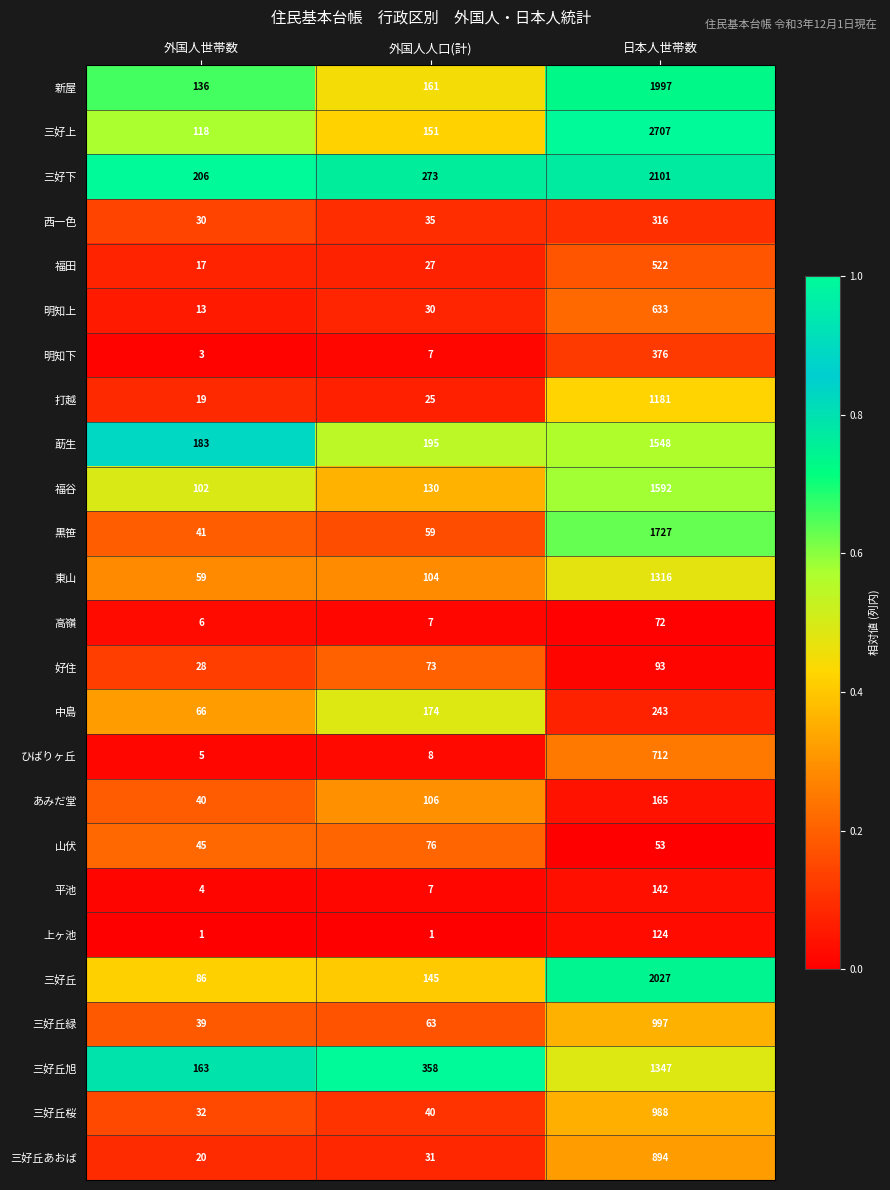

Which series has the largest total across all categories?

三好上